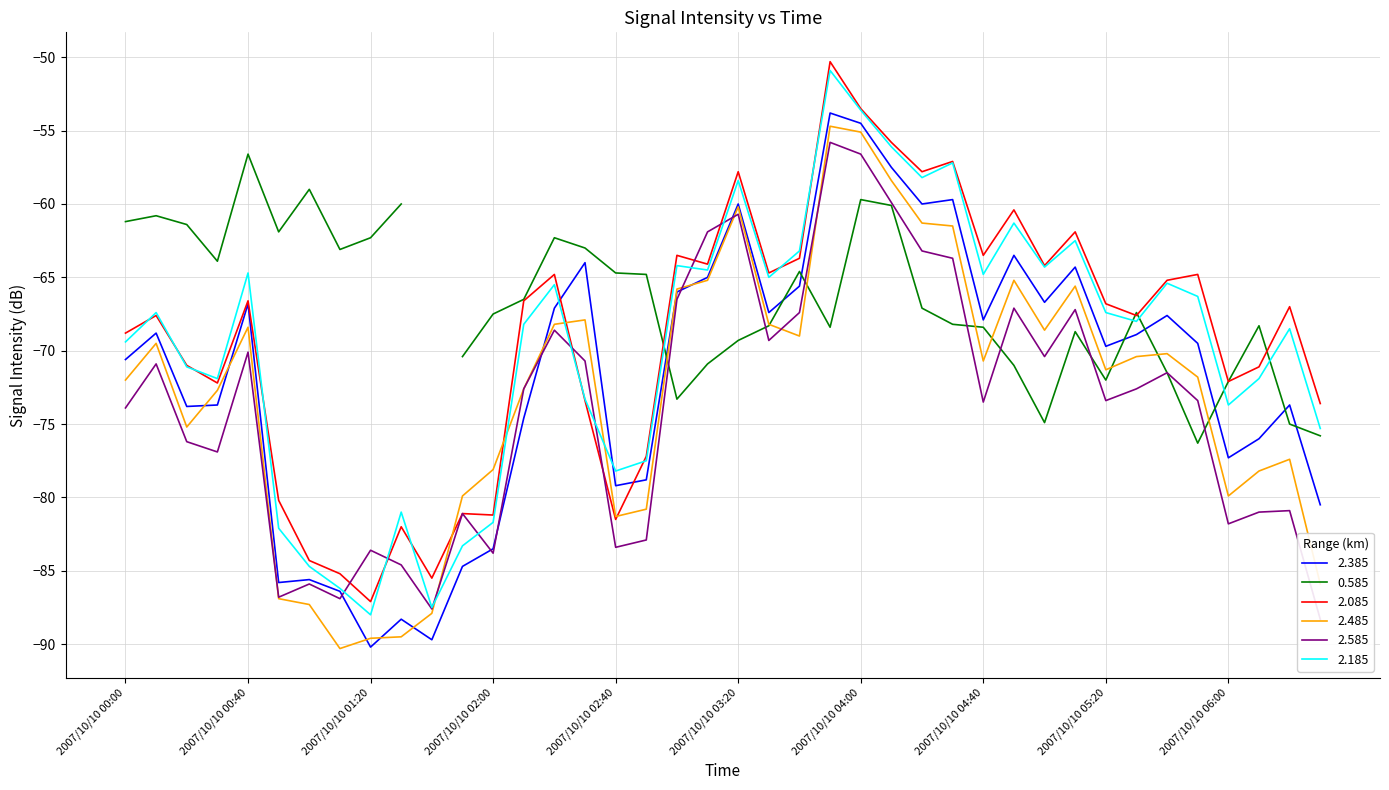

True or false: 2.185 has more than 0 interior local peaks.

True